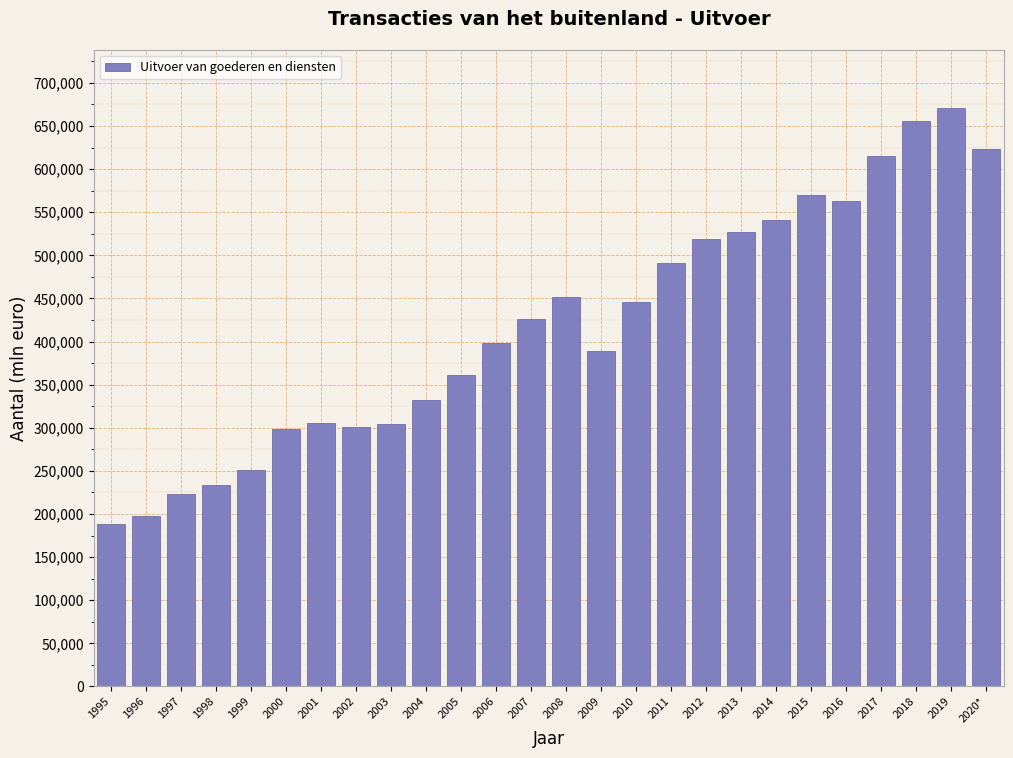

The value at 2006 is 181737. True or false?

False